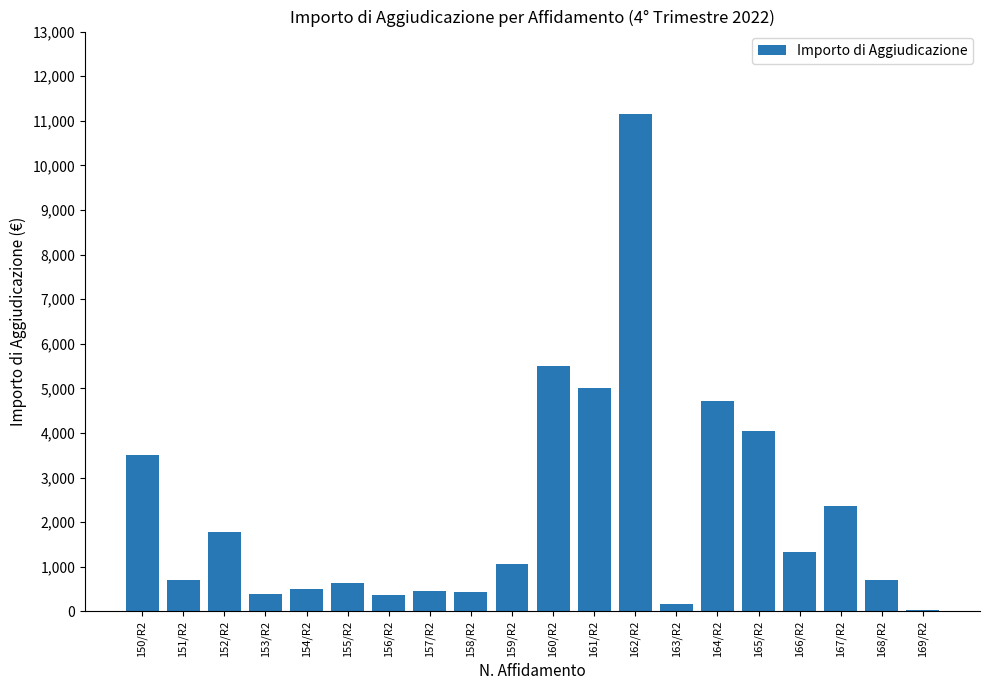

Where does the data first go above 1053?

150/R2